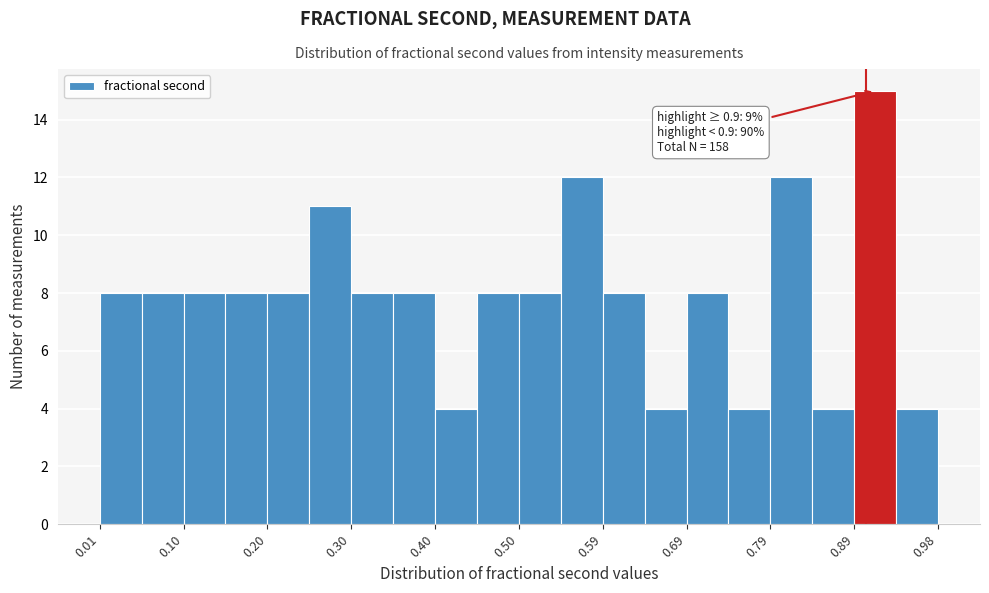

Over which range of the x-axis is the bar tallest?

0.89 to 0.93